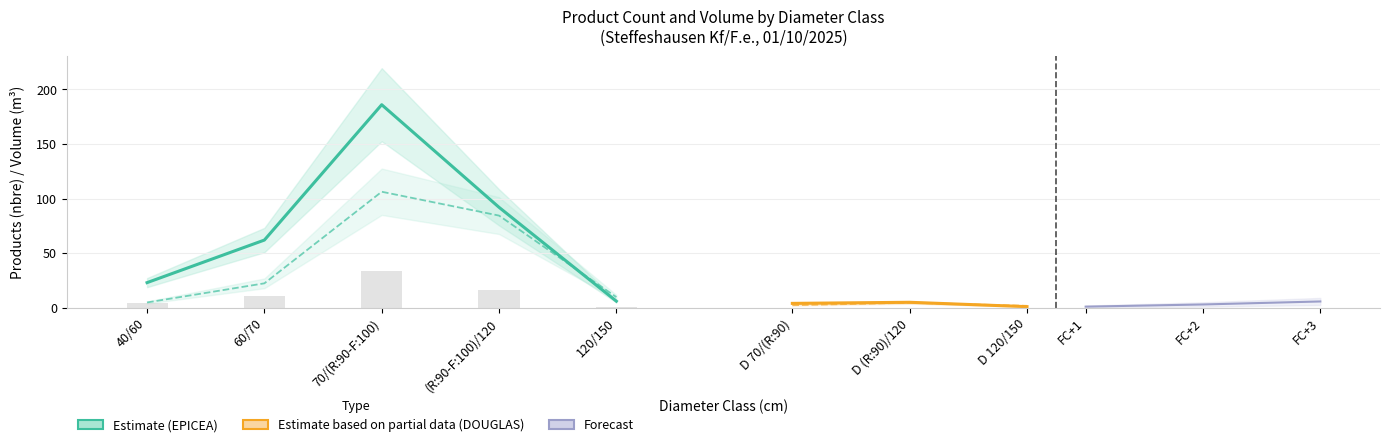

Which category has the lowest value in the produit_nbre series?

120/150